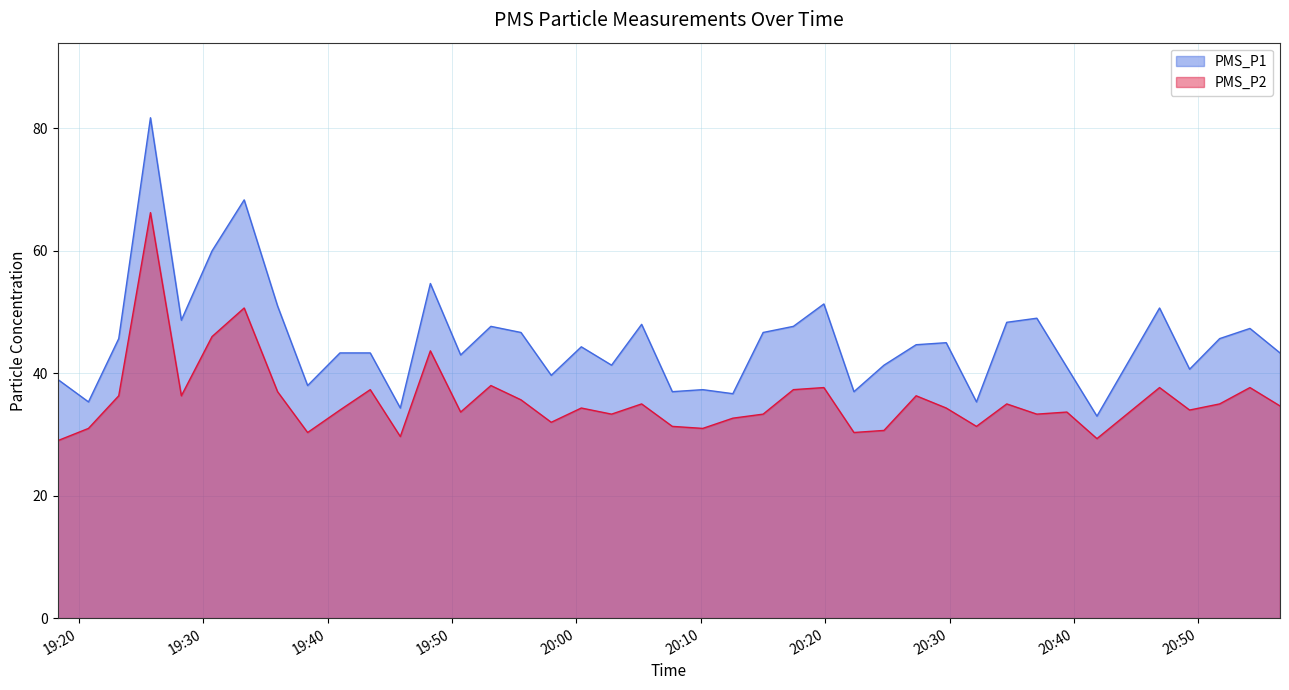

In PMS_P1, how many points are lower than both neighbors (excluding endpoints)?

13